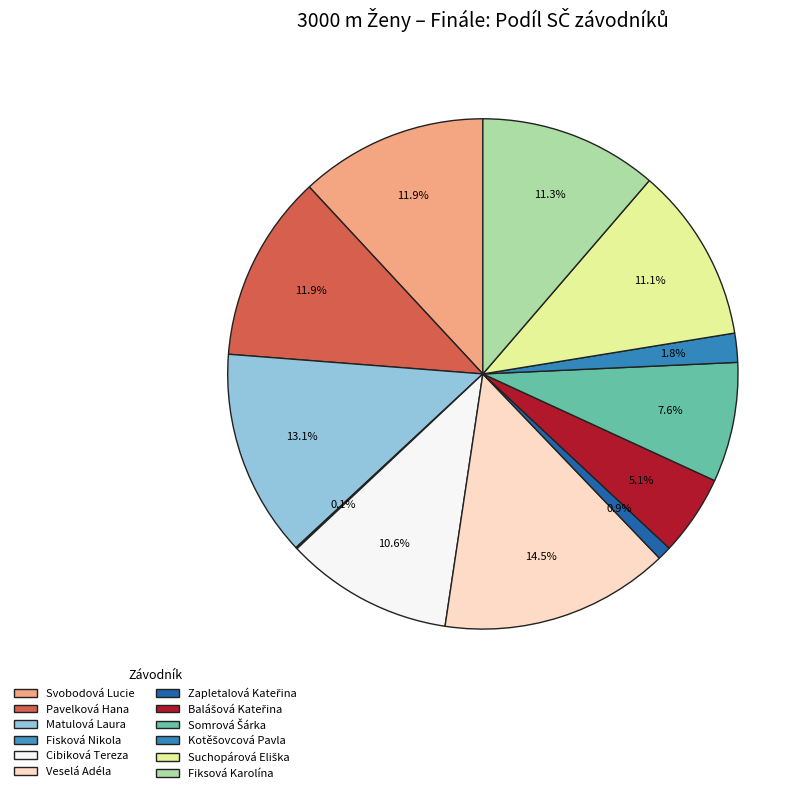

Which slice is the largest?

Veselá Adéla